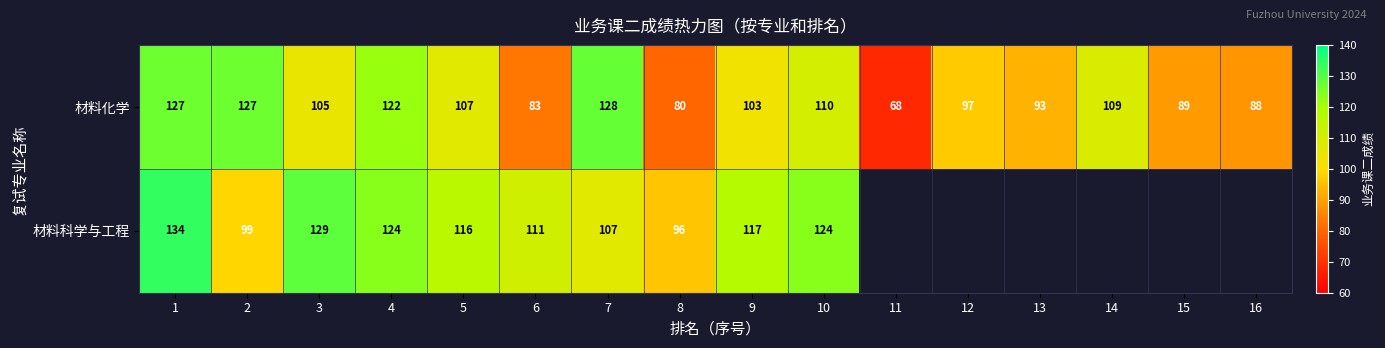

At how many categories does at least one series exceed 85?

15